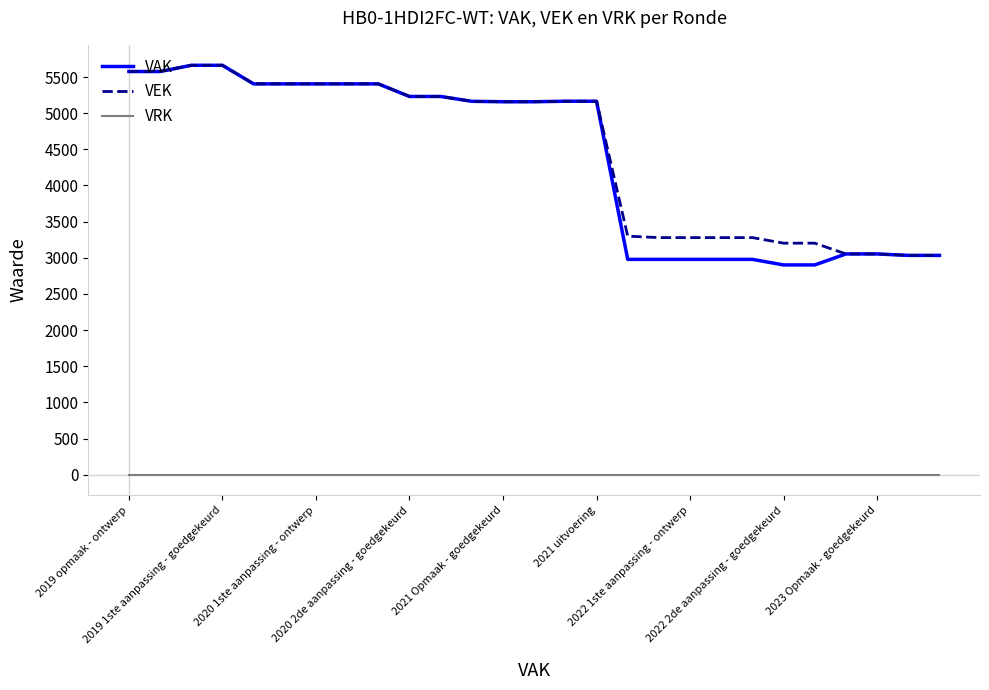

What is the greatest value displayed?

5662